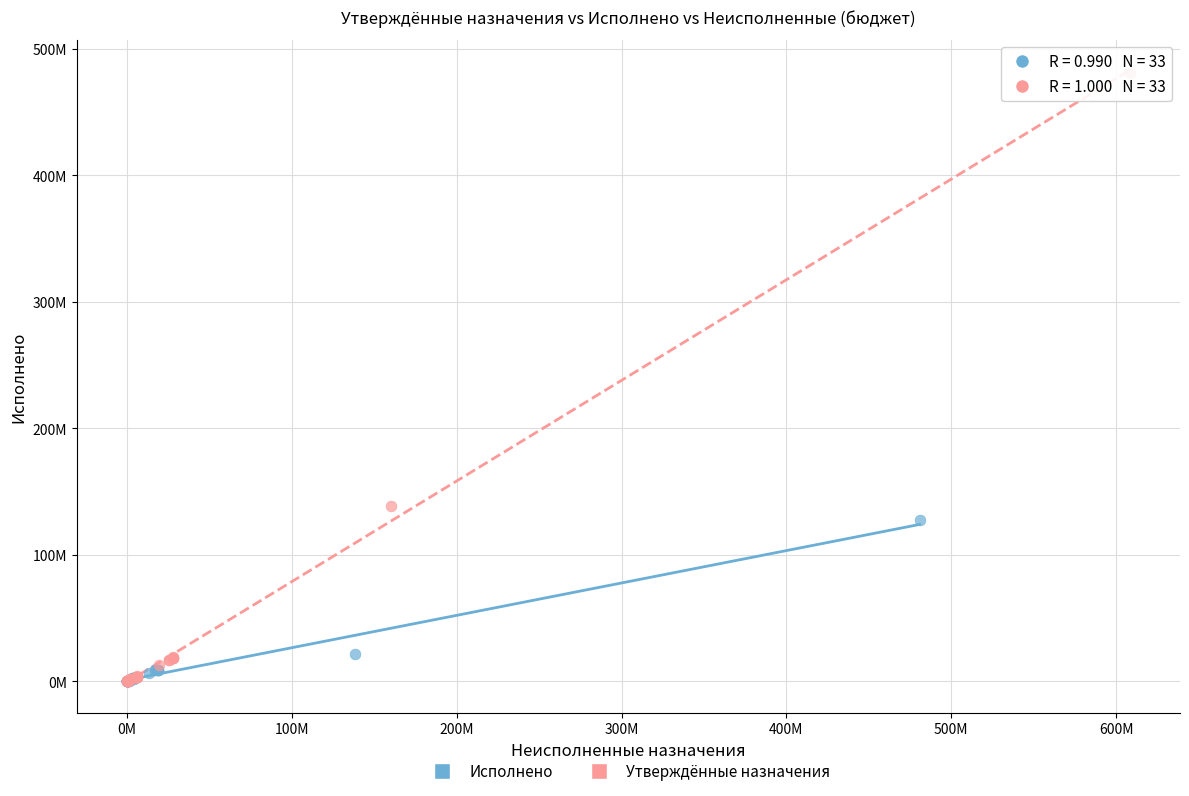

What are all the series names shown in the legend?

Исполнено, Утверждённые назначения